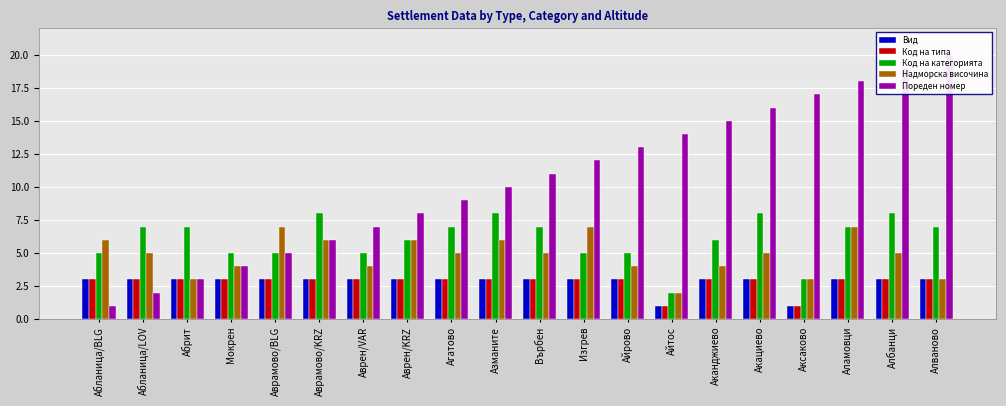

How many values in the Надморска височина series exceed 5?

7